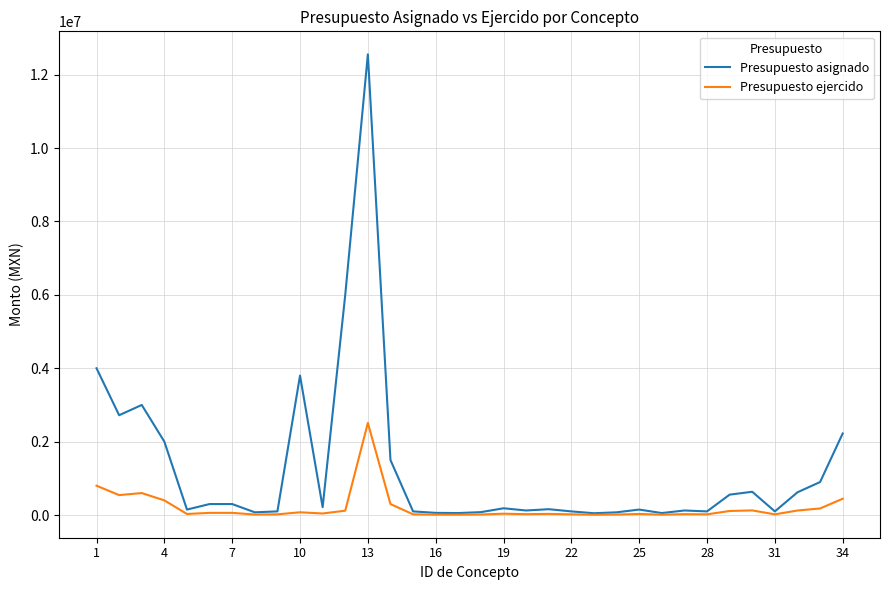

What is the highest value of the Presupuesto ejercido series?

2510400